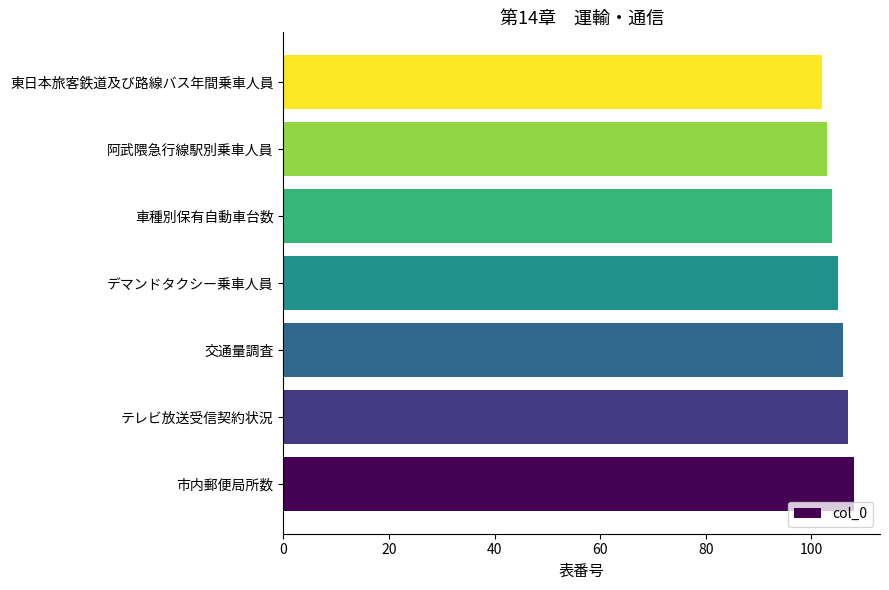

Approximately how many times larger is the value at 阿武隈急行線駅別乗車人員 compared to テレビ放送受信契約状況?

1.0